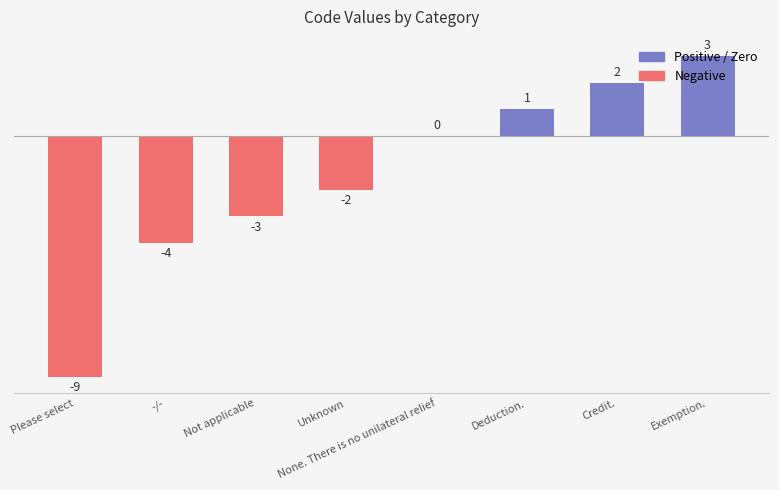

What is the change in value from Please select to Deduction.?

+10